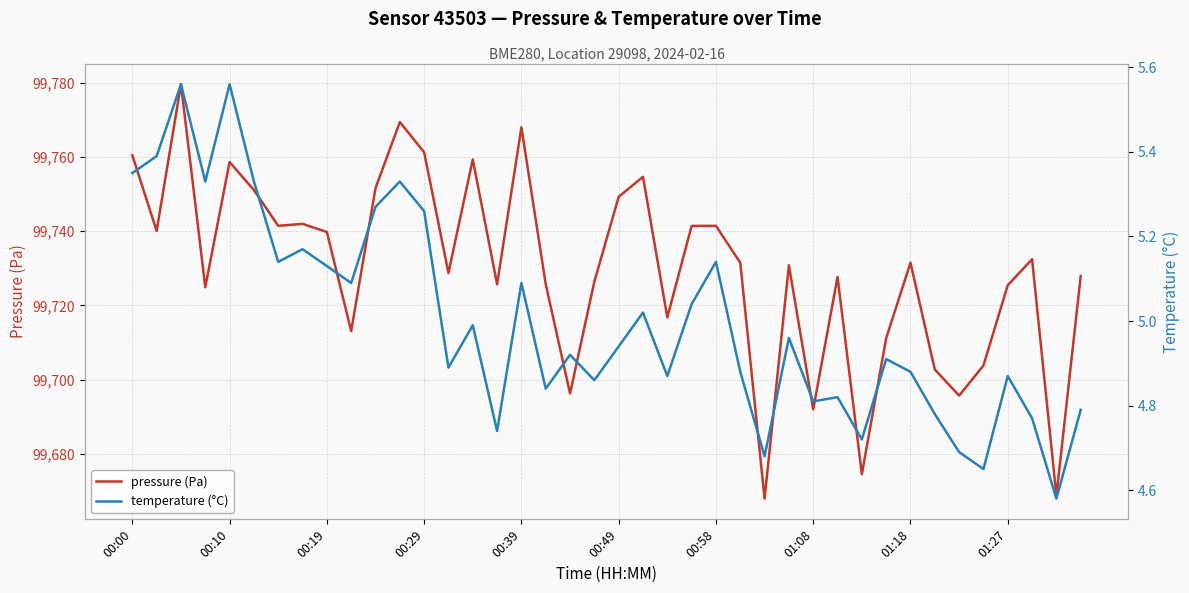

What is the minimum value for pressure (Pa)?

99668.0